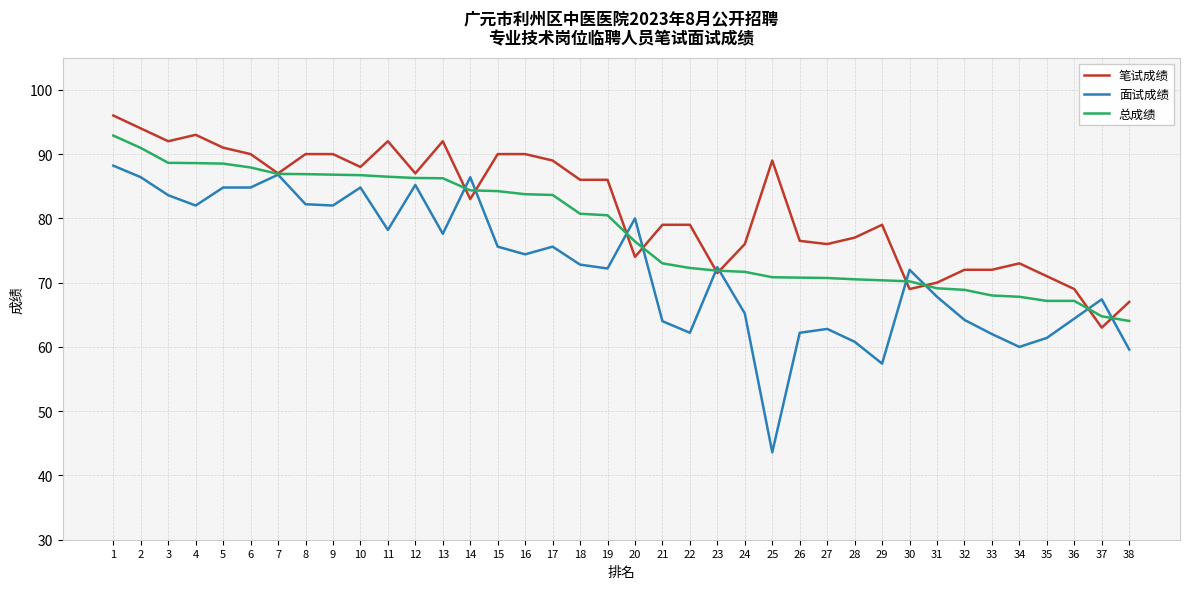

List the series in order of their overall mean, lowest first.

面试成绩, 总成绩, 笔试成绩